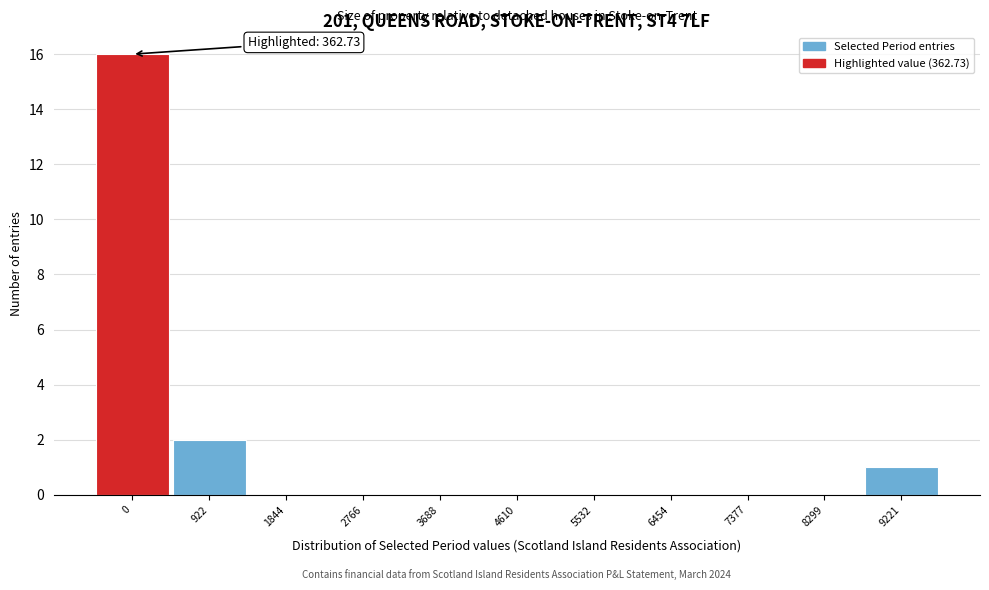

Reading right to left, list all the values displayed in this chart.

9221=1	8299=0	7377=0	6454=0	5532=0	4610=0	3688=0	2766=0	1844=0	922=2	0=16